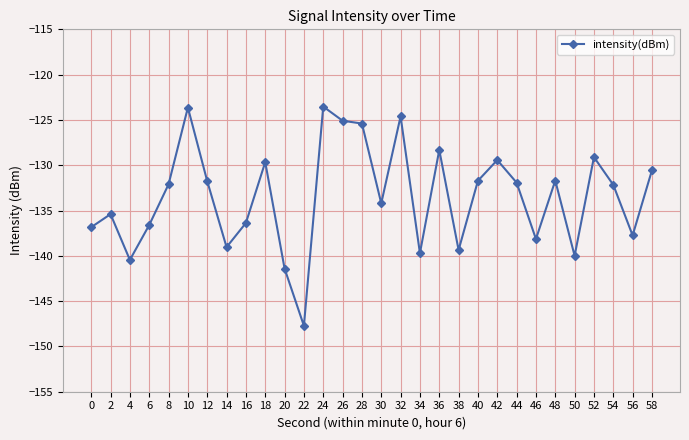

How many data points does each series have?

30